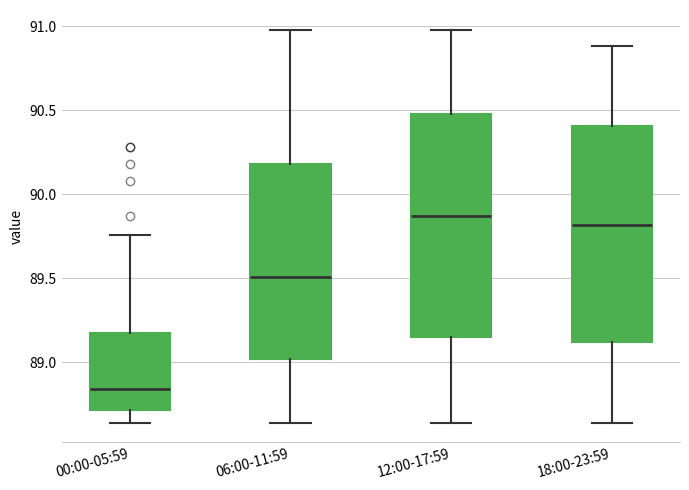

Where does the median line of the box for 12:00-17:59 sit on the y-axis? The values are not printed on the chart, so give them approximately, as read against the axis.

89.85